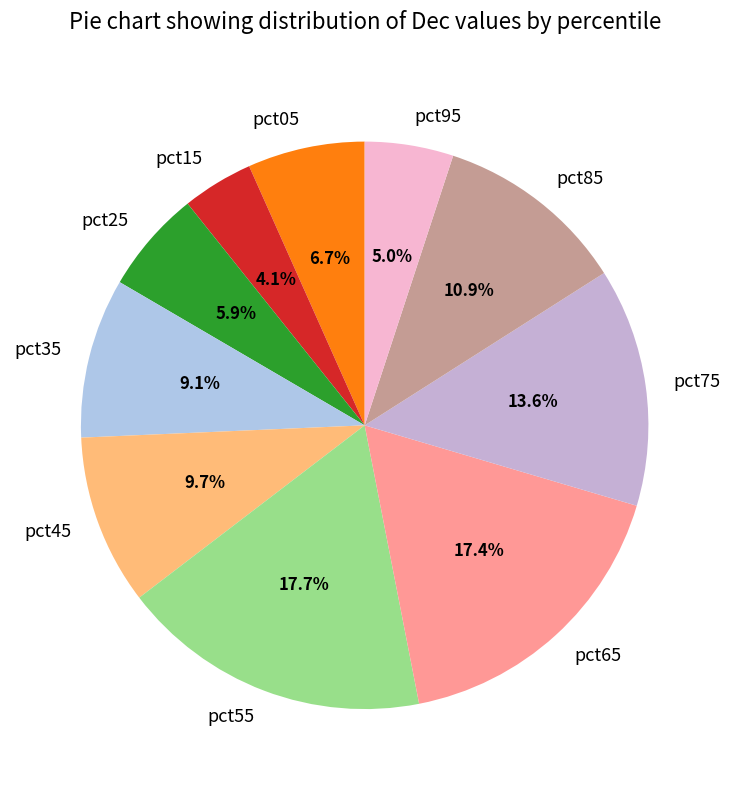

To the nearest percent, what is the difference between the pct45 and pct35 slice percentages?

1%